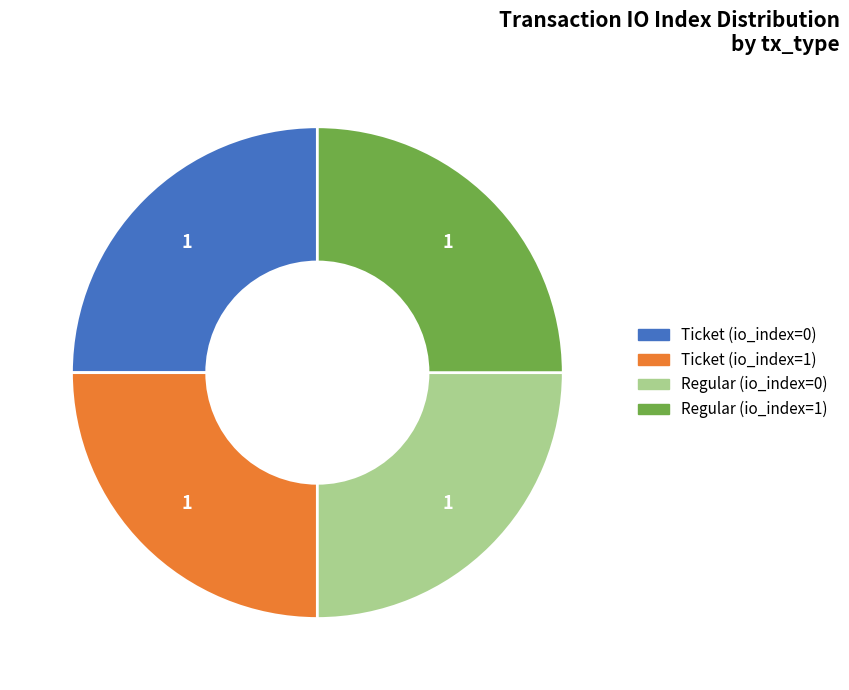

Is there a majority slice in this chart?

No